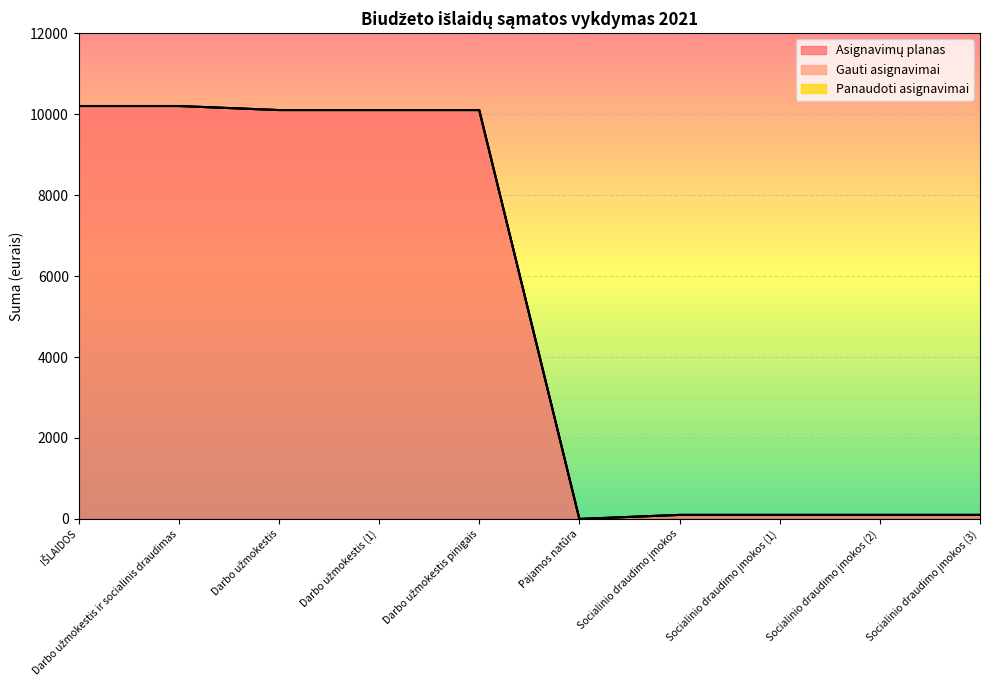

What is the maximum value for Asignavimų planas?

10200